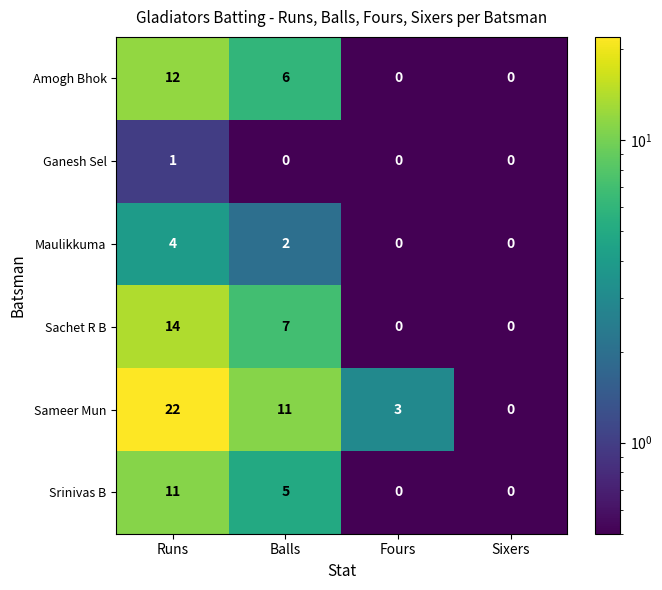

Is it true that Sameer Mun equals 3 at Fours?

True